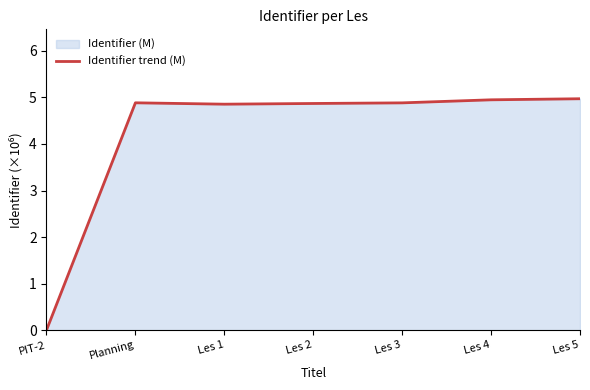

What position from the right is Les 2?

4